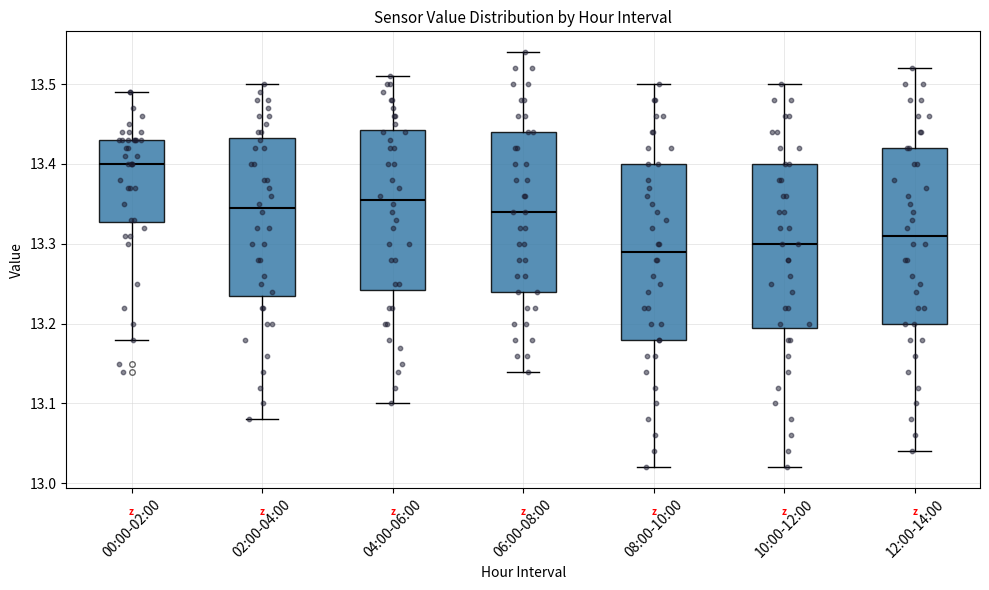

Reading left to right, read every box against the y-axis: the position of its median line, the range the box covers, and the ends of its whiskers. The values are not printed on the chart, so give them approximately, as read against the axis.

00:00-02:00: median 13.40, box 13.33 to 13.43, whiskers 13.18 to 13.49
02:00-04:00: median 13.35, box 13.24 to 13.43, whiskers 13.08 to 13.50
04:00-06:00: median 13.36, box 13.24 to 13.44, whiskers 13.10 to 13.51
06:00-08:00: median 13.34, box 13.24 to 13.44, whiskers 13.14 to 13.54
08:00-10:00: median 13.29, box 13.18 to 13.40, whiskers 13.02 to 13.50
10:00-12:00: median 13.30, box 13.20 to 13.40, whiskers 13.02 to 13.50
12:00-14:00: median 13.31, box 13.20 to 13.42, whiskers 13.04 to 13.52